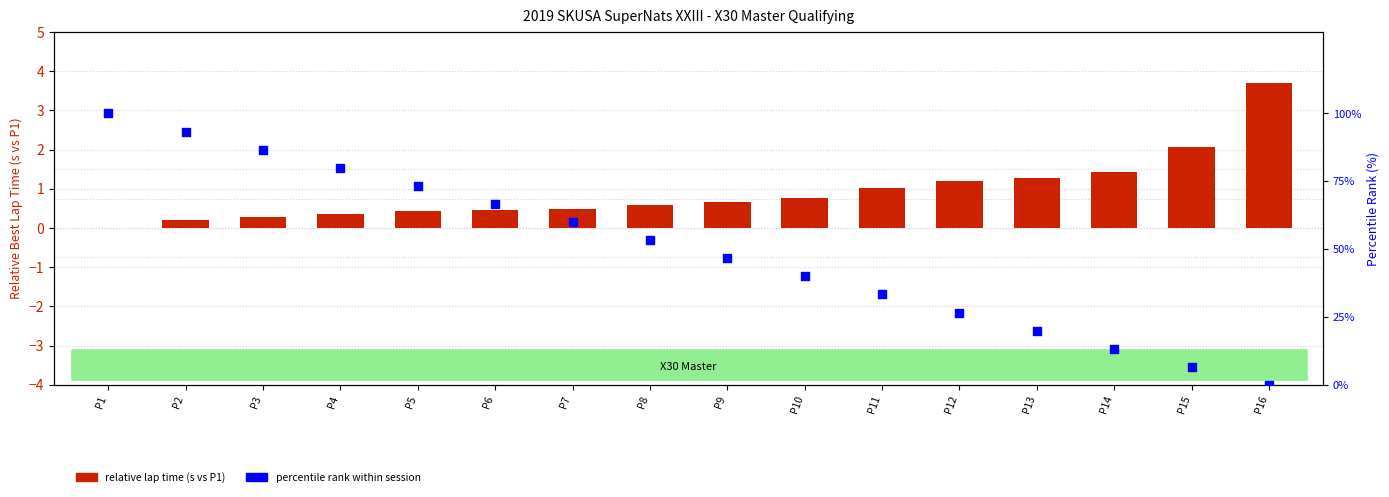

Which series reaches the minimum Y coordinate?

relative lap time (s vs P1)